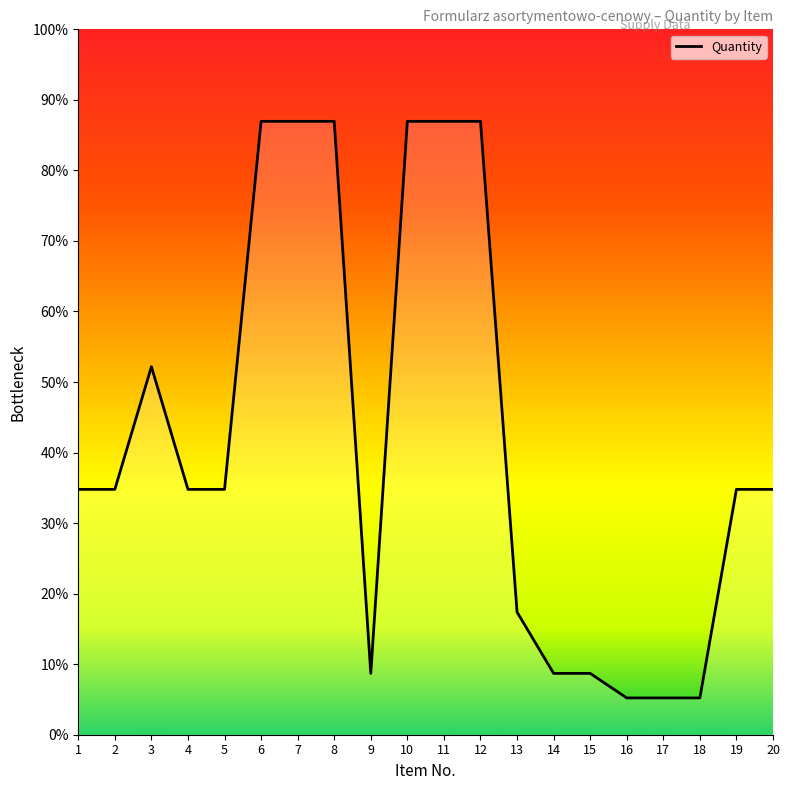

Is this an area chart (filled region under the line)?

Yes